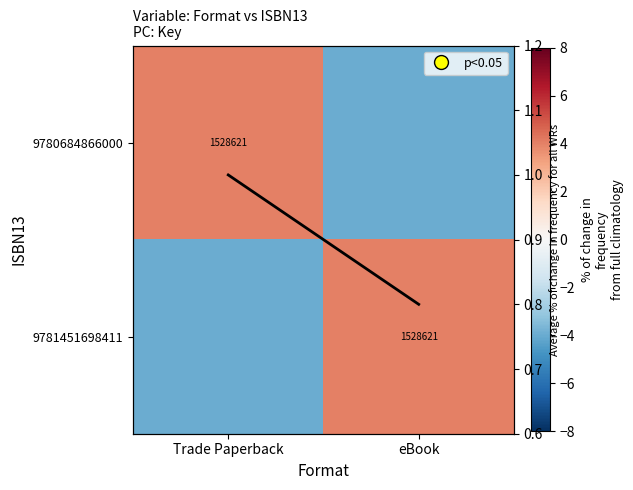

At how many categories does at least one series exceed -3?

2